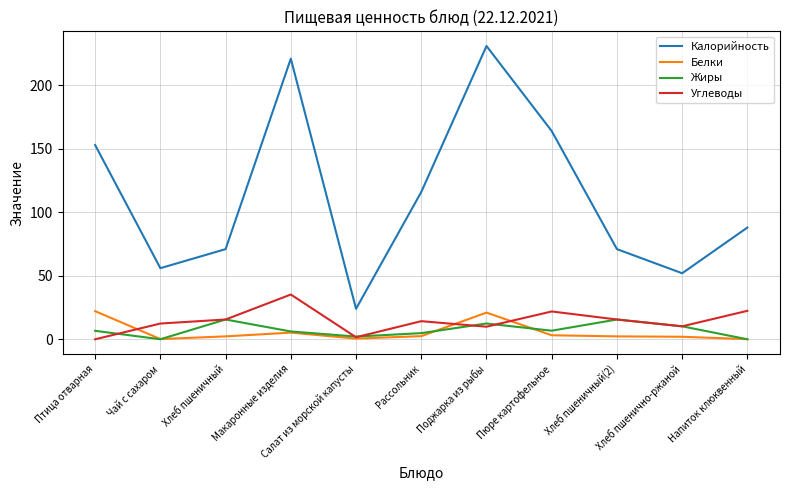

True or false: Калорийность and Белки intersect in this chart.

False